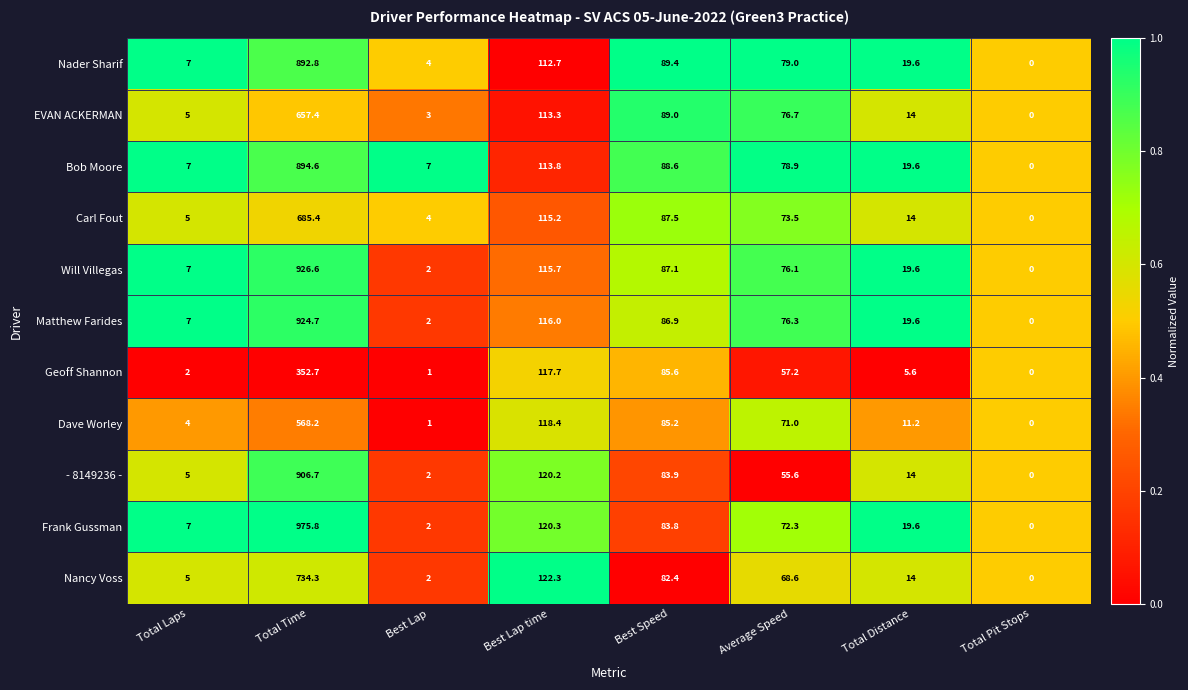

Is it true that EVAN ACKERMAN equals 14.0 at Total Distance?

True